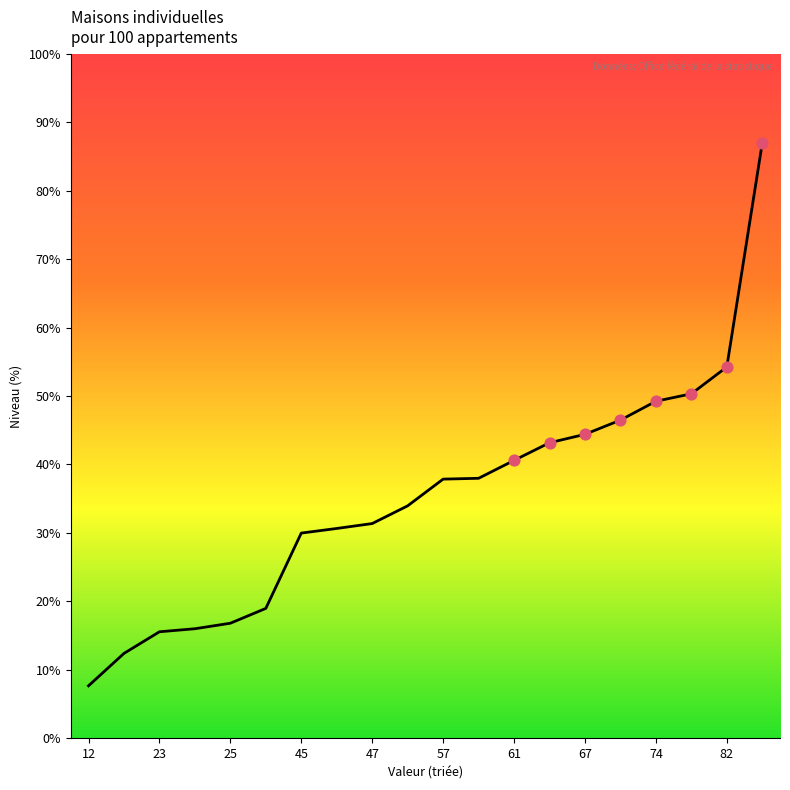

Does the chart have visible grid lines?

No